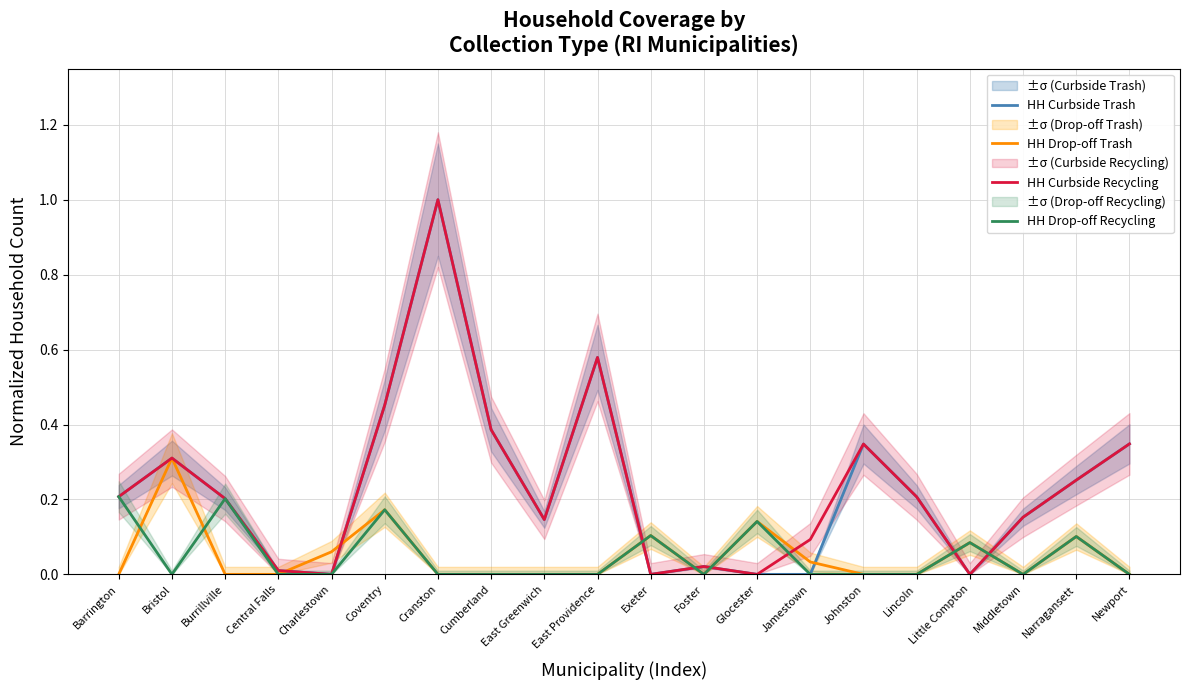

At which category does HH Curbside Recycling reach its first local peak?

Bristol